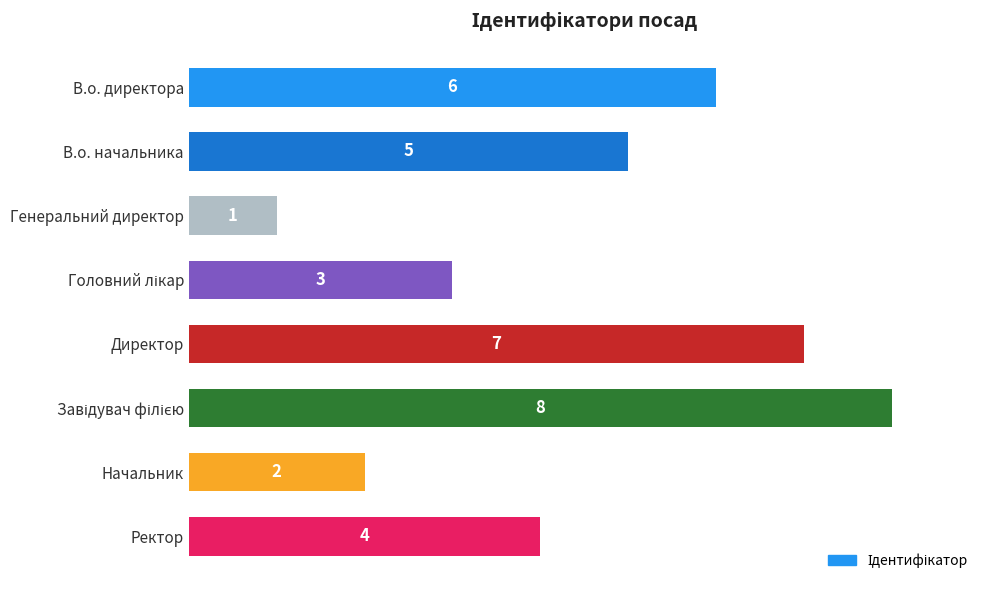

What is the difference between the maximum and second lowest values?

6